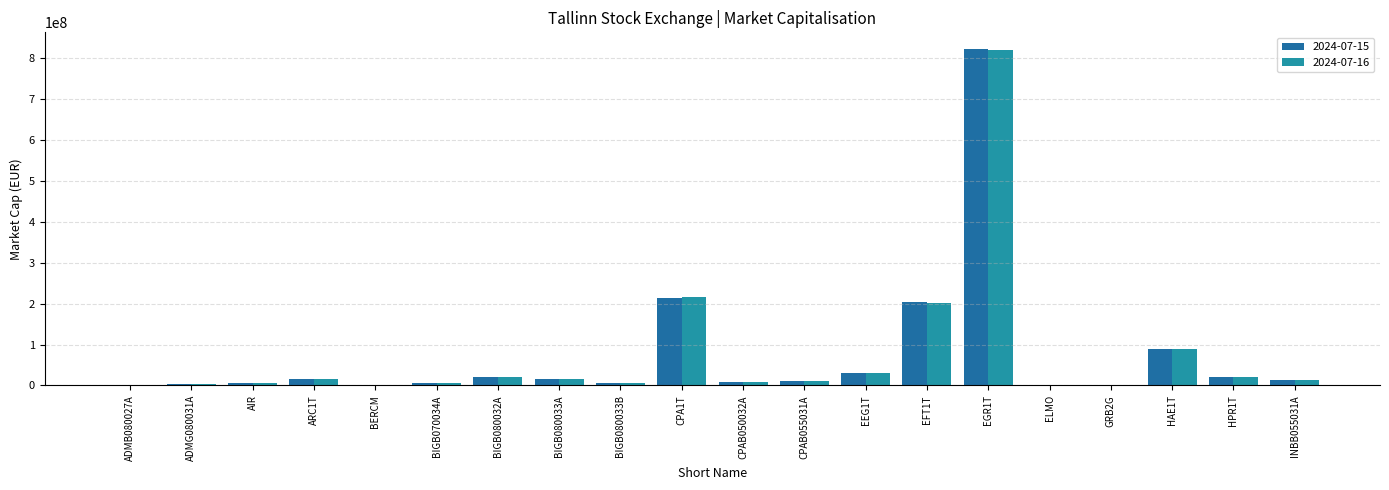

What is the difference between the maximum and minimum values in the 2024-07-16 series?

820105067.7